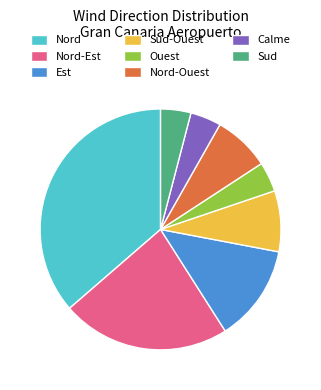

Is it true that Sud-Ouest is 8% of the pie?

True